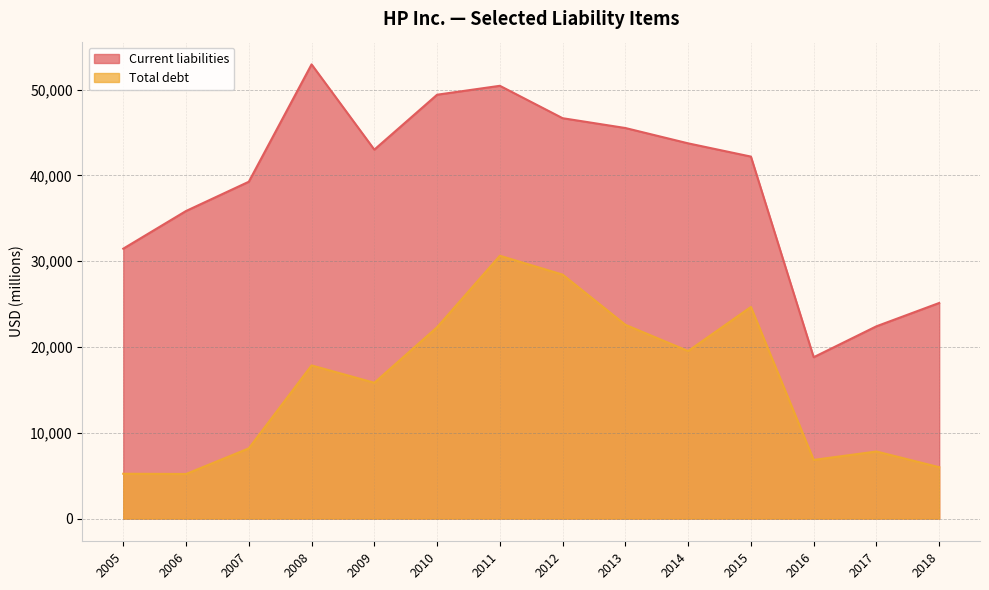

What is the minimum value shown in the chart?

5195